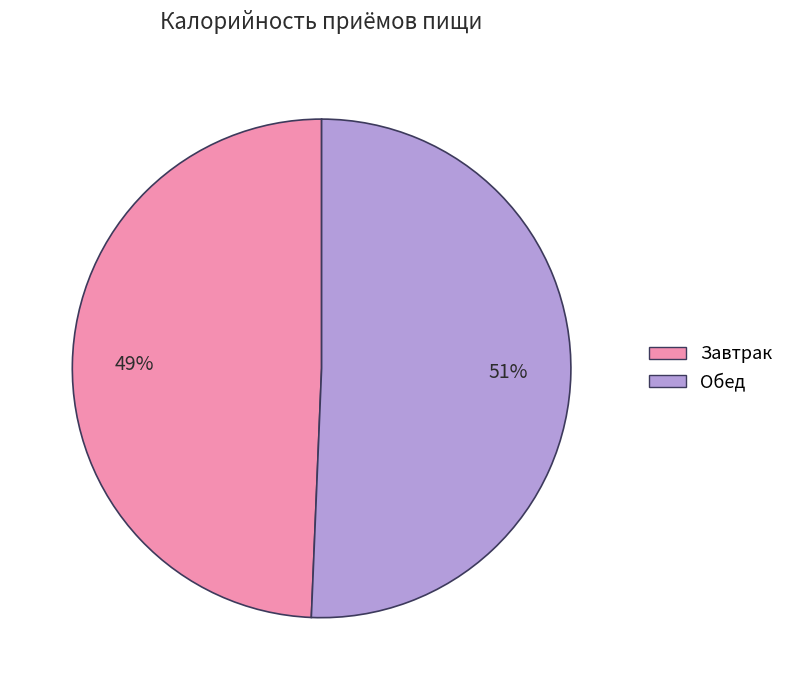

To the nearest percent, what is the average slice percentage?

50%